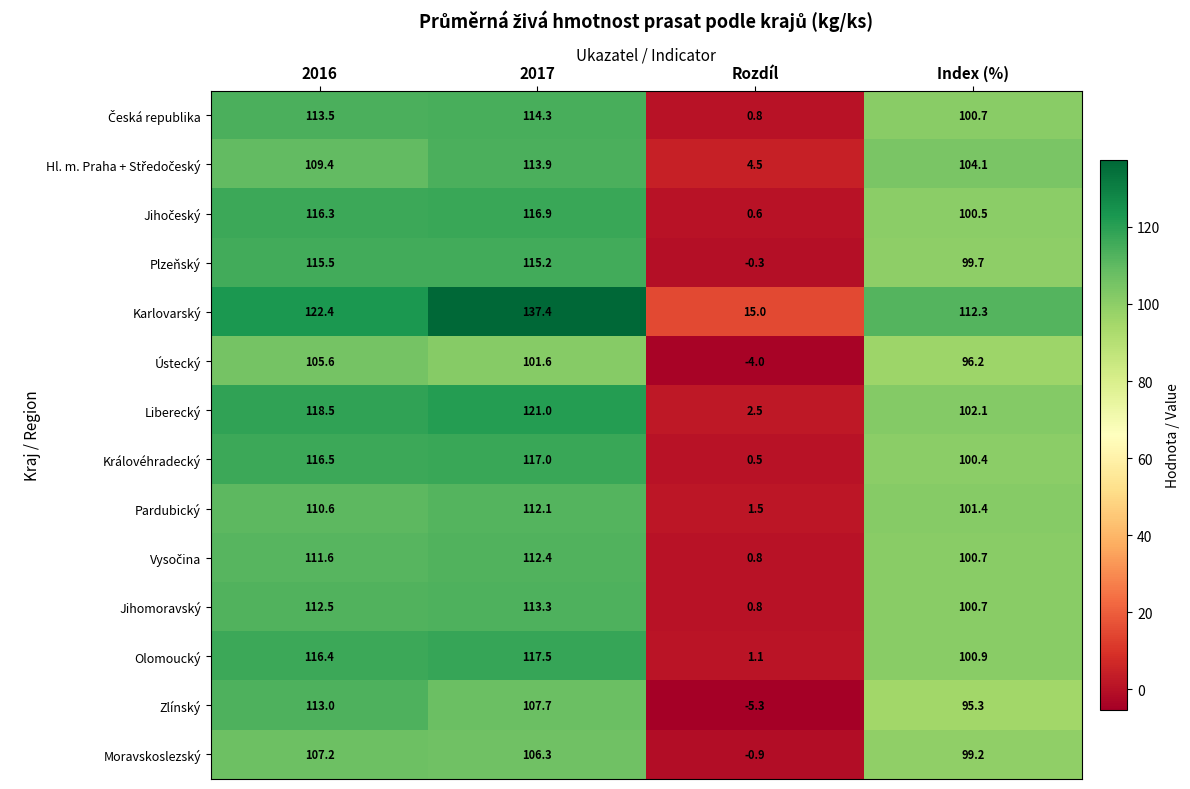

Which series has the widest spread of values?

Karlovarský